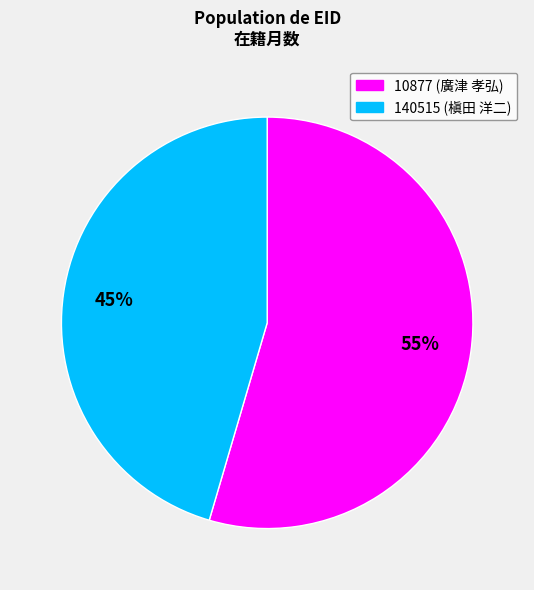

To the nearest percent, what is the combined percentage of 10877 and 140515?

100%